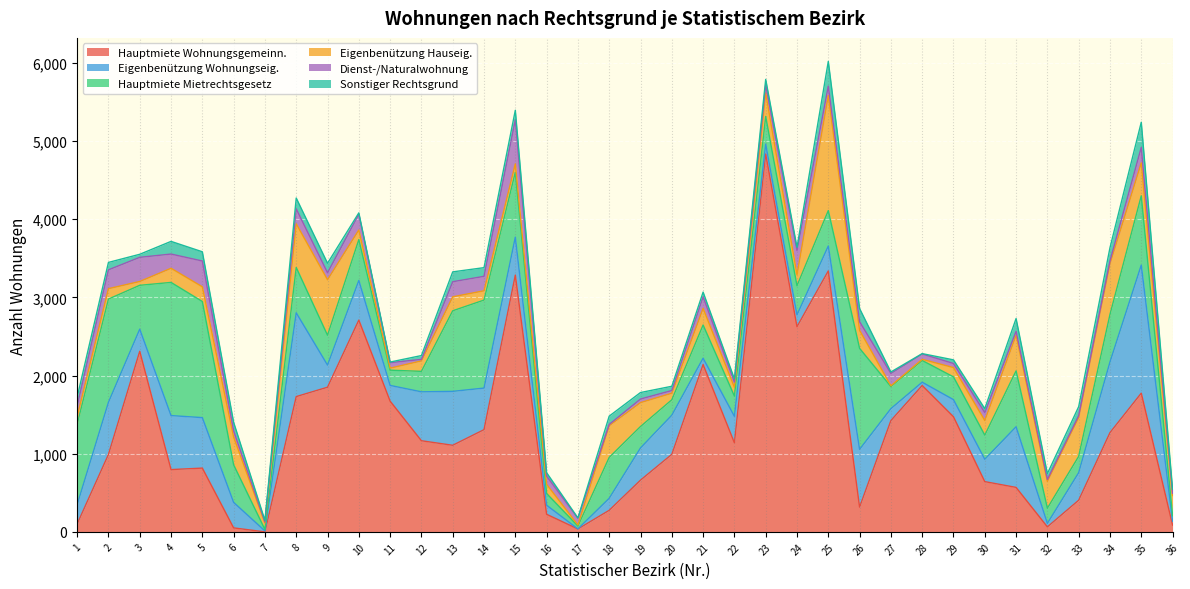

Count the number of data series in this chart.

6